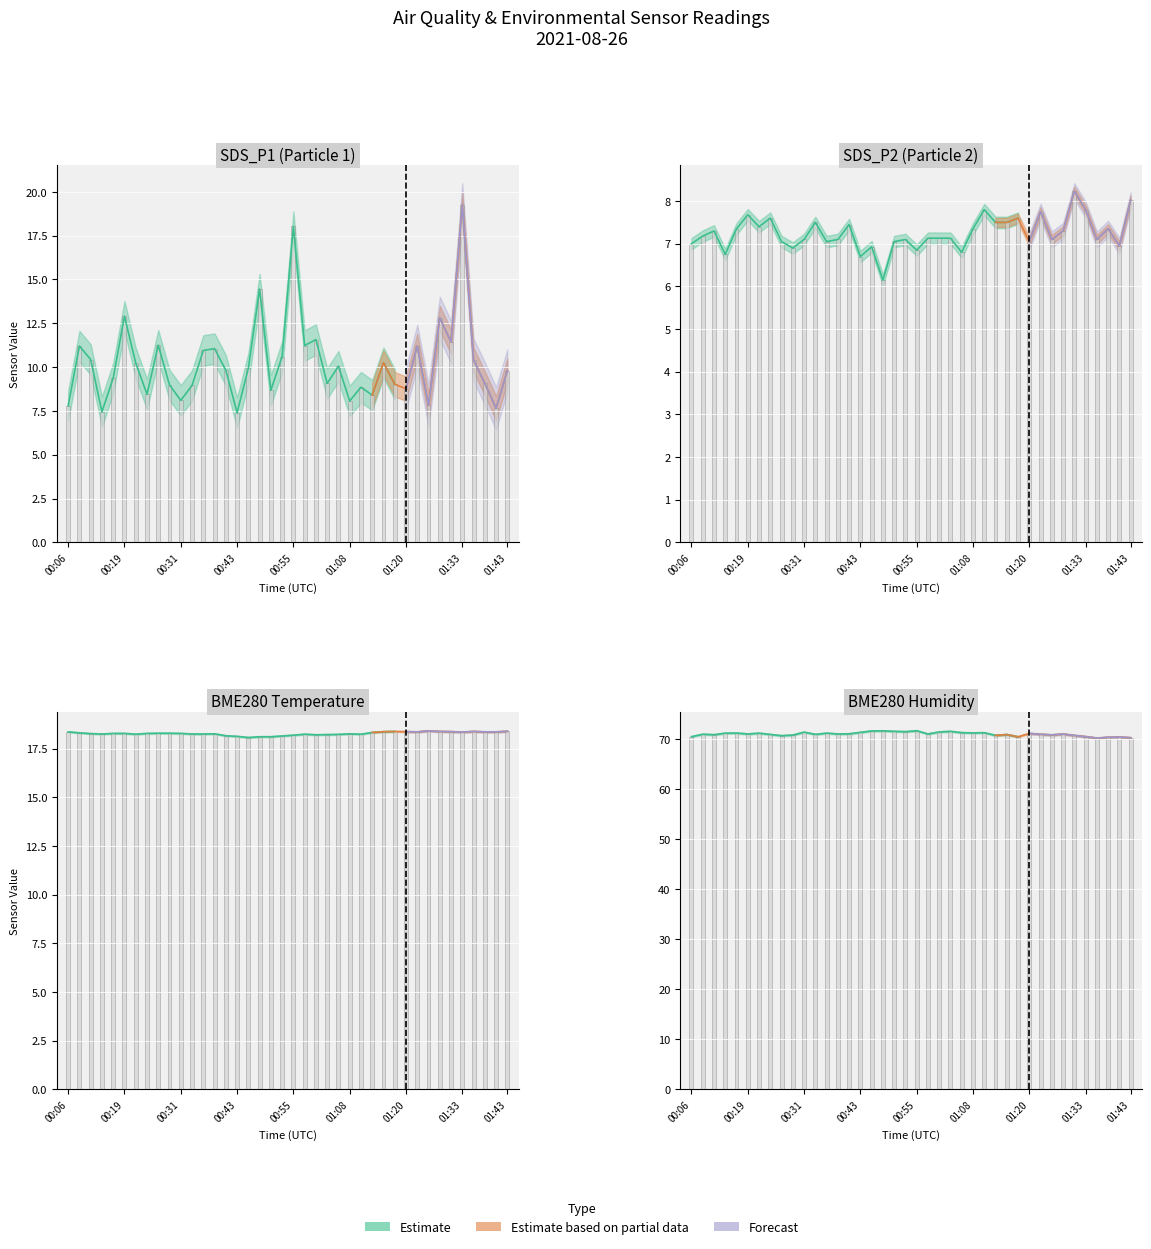

Does the chart contain any negative values?

No